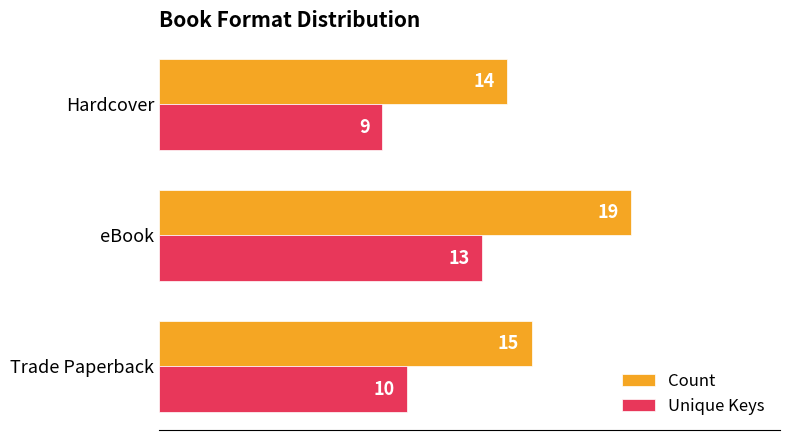

Count the Unique Keys values in the range 9 to 13.

3